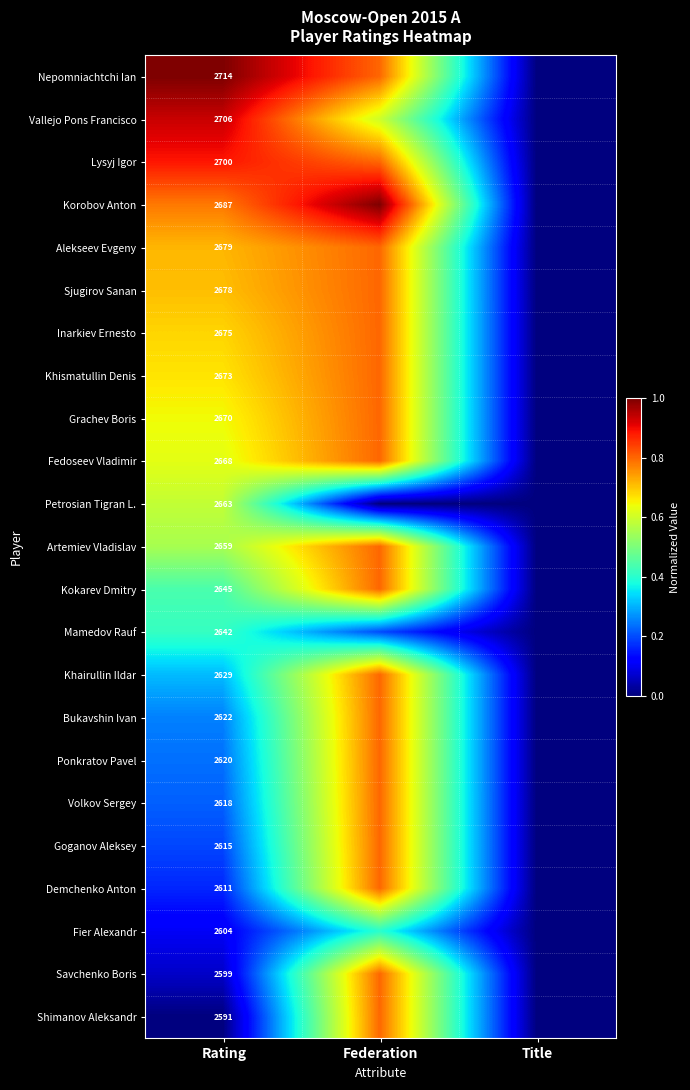

What is the total value across all series at Rating?

60968.0